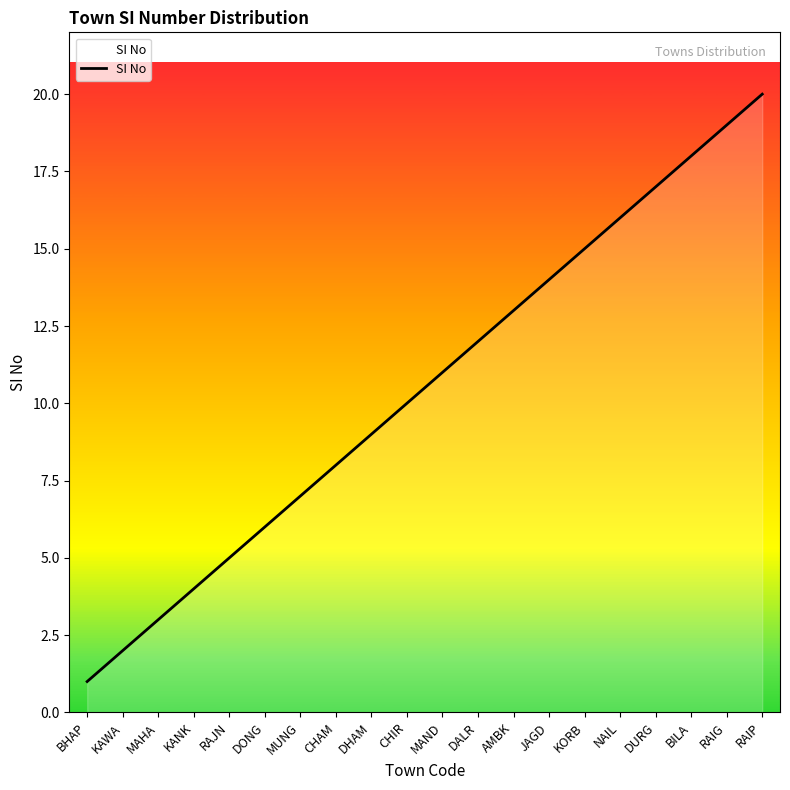

The chart shows a value of 36 at RAIP. True or false?

False